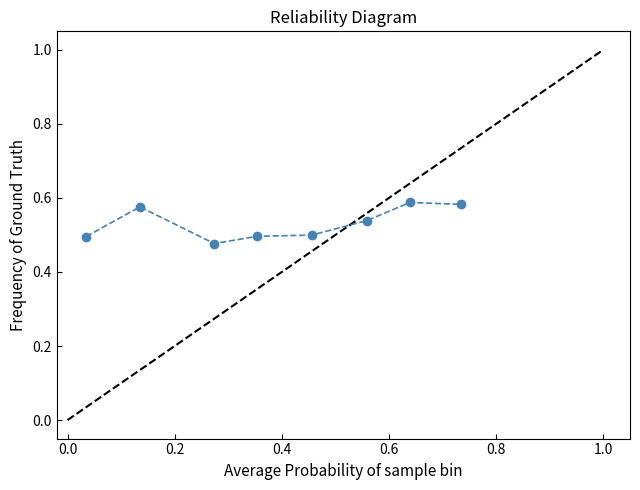

How many values are between 0 and 1?

8